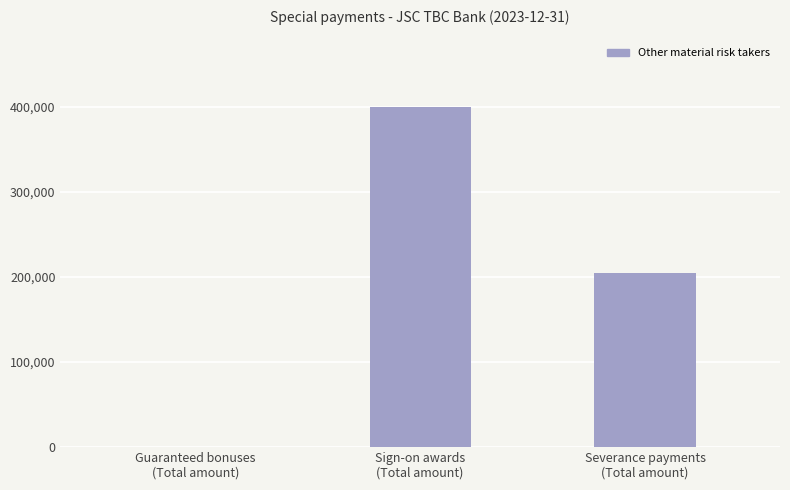

Reading left to right, transcribe all the data shown in this chart.

0.0	400000.0	204902.9